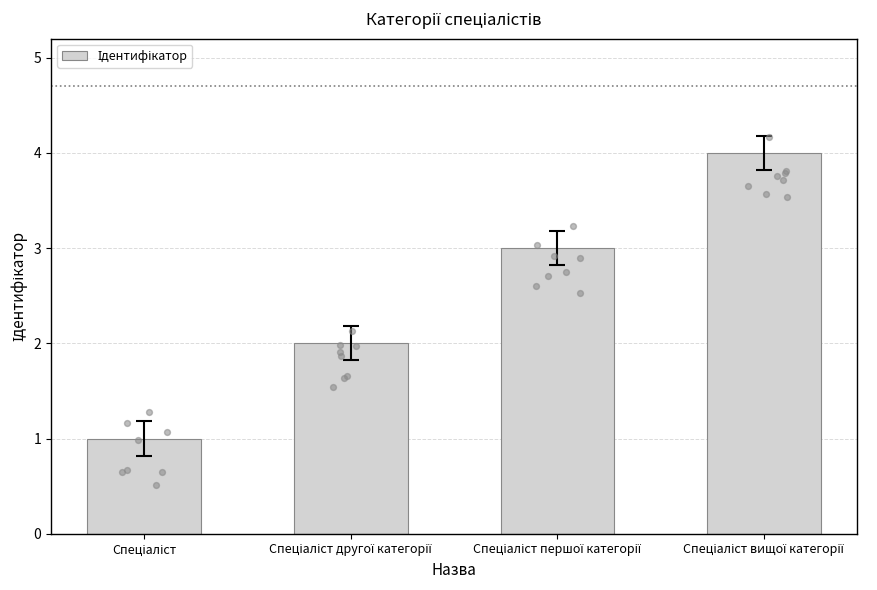

What is the change in value from Спеціаліст to Спеціаліст другої категорії?

+1